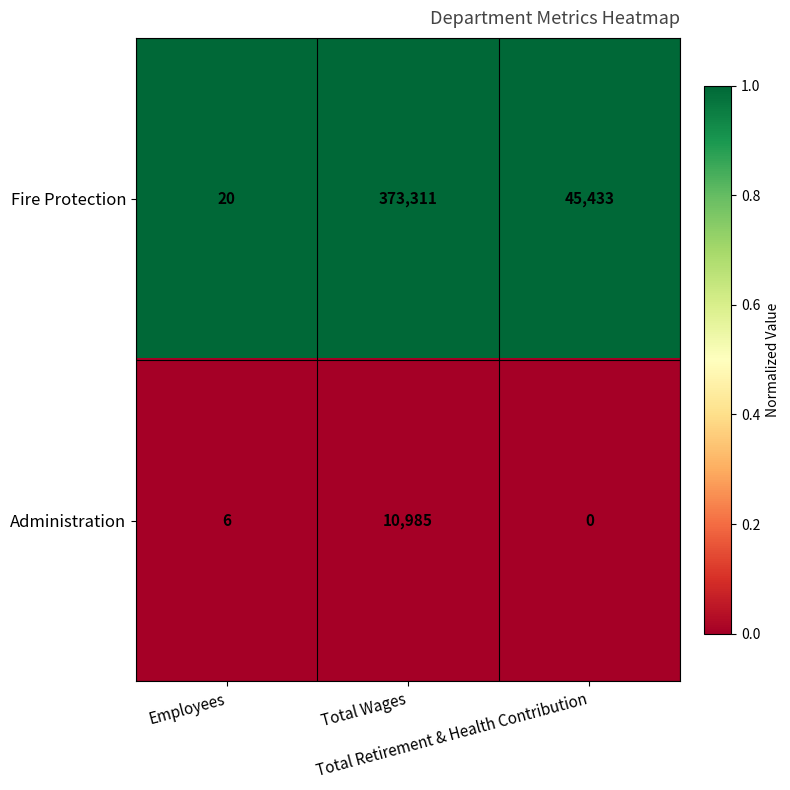

What is the highest value of the Administration series?

10985